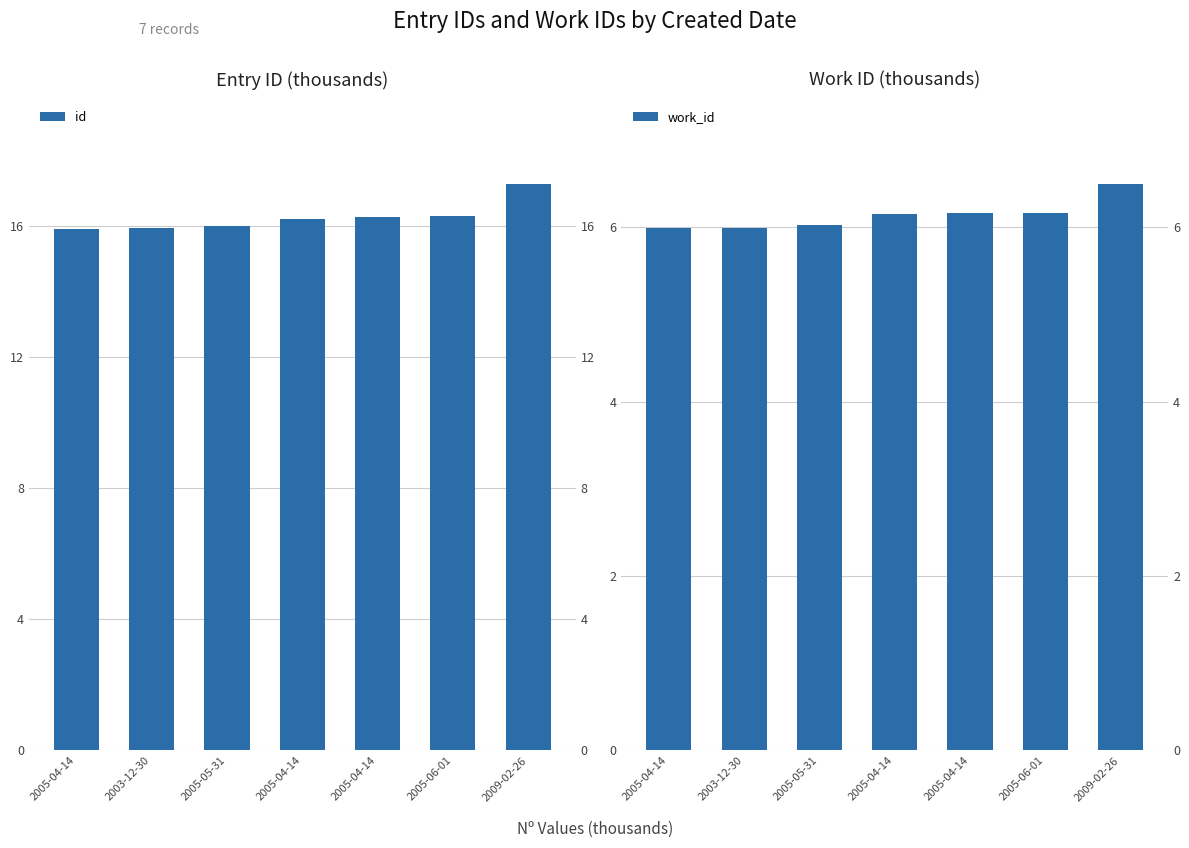

What is the approximate value of work_id at 2009-02-26?

6.5